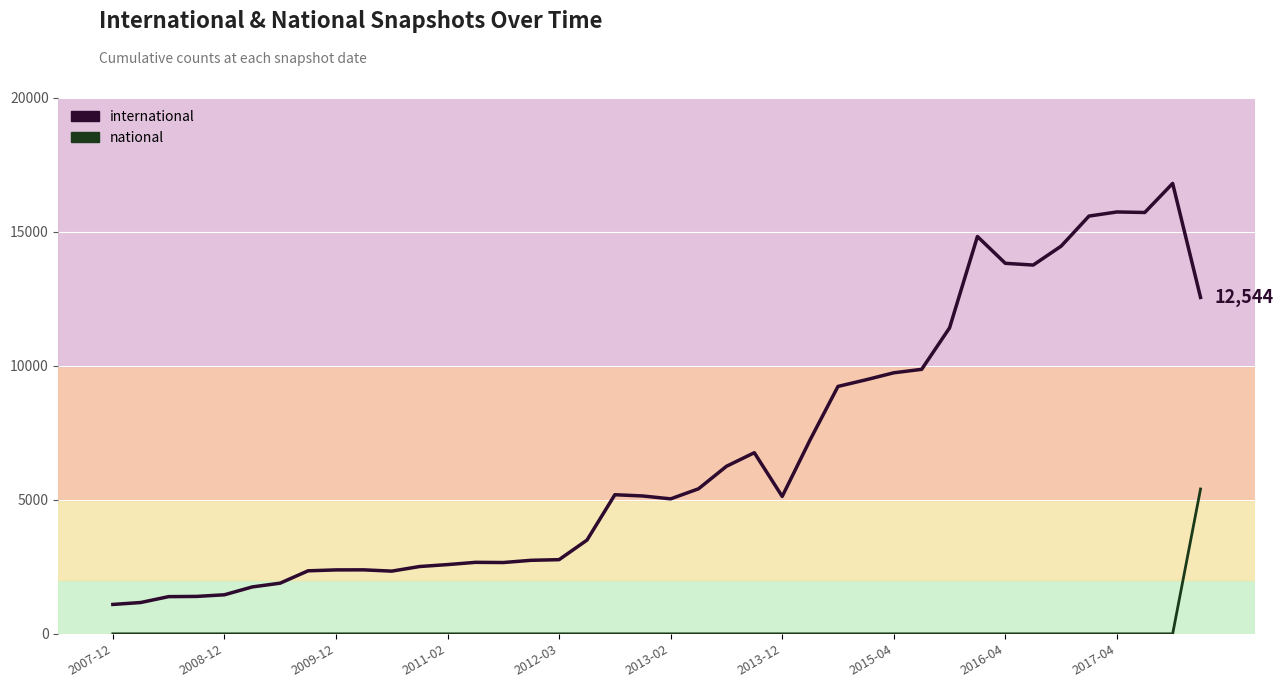

Which has a higher value, 2009-12 or 28?

28